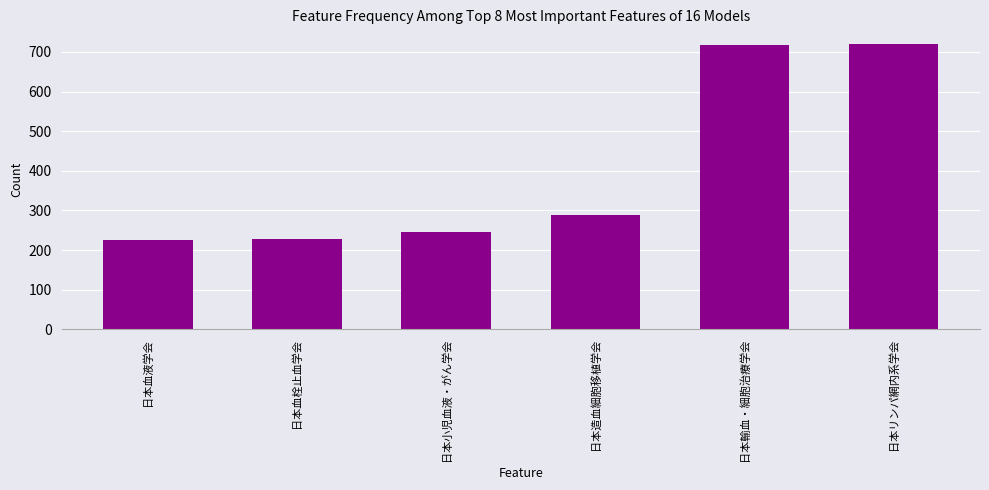

How many bars are there in total?

6